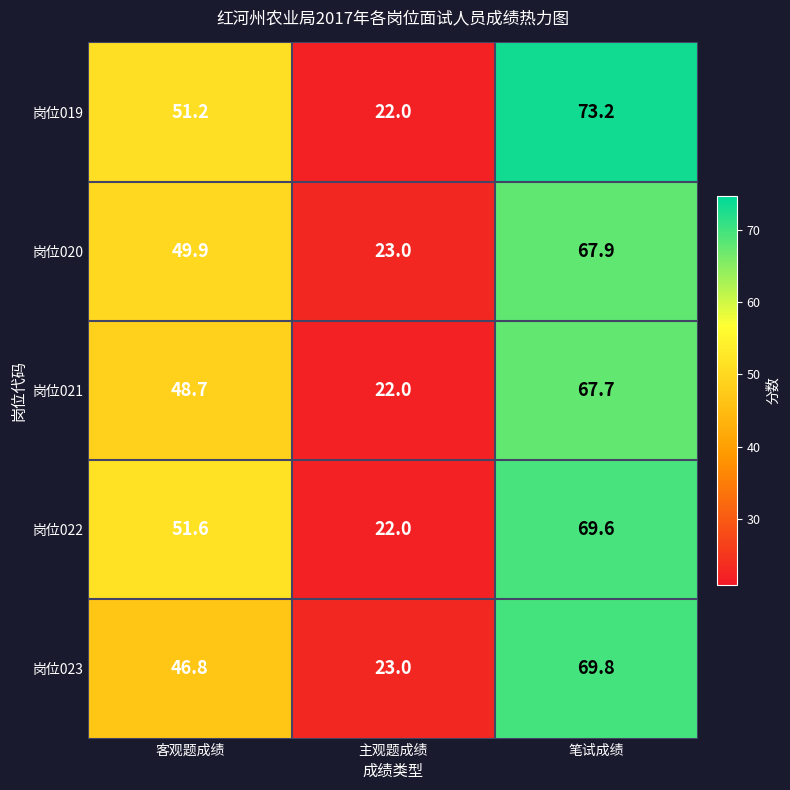

Reading right to left, what are all the values shown in this chart?

岗位019: 笔试成绩=73.2	主观题成绩=22.0	客观题成绩=51.2
岗位020: 笔试成绩=67.9	主观题成绩=23.0	客观题成绩=49.9
岗位021: 笔试成绩=67.7	主观题成绩=22.0	客观题成绩=48.7
岗位022: 笔试成绩=69.6	主观题成绩=22.0	客观题成绩=51.6
岗位023: 笔试成绩=69.8	主观题成绩=23.0	客观题成绩=46.8